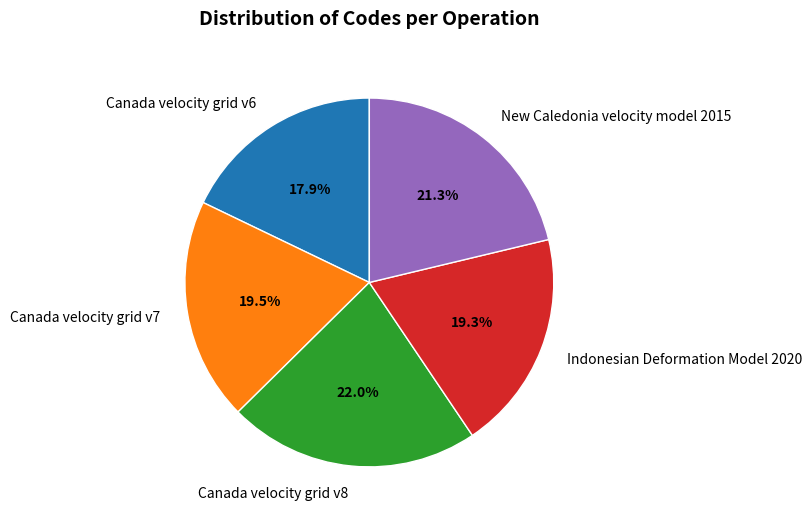

Does Canada velocity grid v6 represent more than half of the total?

No